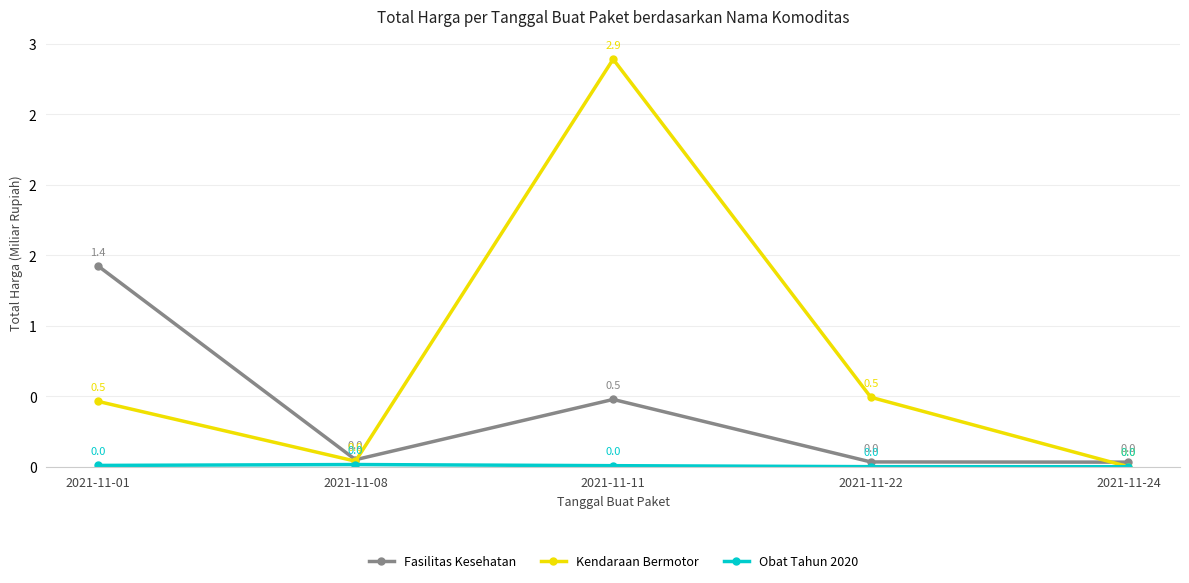

What is the difference between the second highest and second lowest values in the Fasilitas Kesehatan series?

0.4